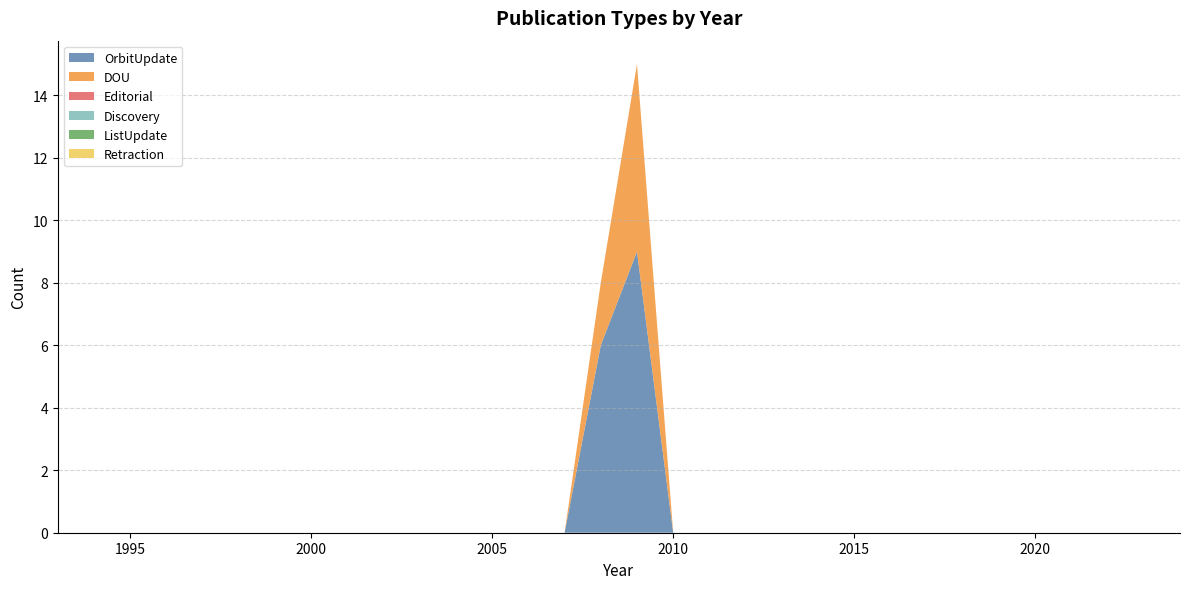

Reading left to right, transcribe all the data shown in this chart.

OrbitUpdate: 2024=0	2023=0	2022=0	2021=0	2020=0	2019=0	2018=0	2017=0	2016=0	2015=0	2014=0	2013=0	2012=0	2011=0	2010=0	2009=9	2008=6	2007=0	2006=0	2005=0	2004=0	2003=0	2002=0	2001=0	2000=0	1999=0	1998=0	1997=0	1996=0	1995=0	1994=0	1993=0
DOU: 2024=0	2023=0	2022=0	2021=0	2020=0	2019=0	2018=0	2017=0	2016=0	2015=0	2014=0	2013=0	2012=0	2011=0	2010=0	2009=6	2008=2	2007=0	2006=0	2005=0	2004=0	2003=0	2002=0	2001=0	2000=0	1999=0	1998=0	1997=0	1996=0	1995=0	1994=0	1993=0
Editorial: 2024=0	2023=0	2022=0	2021=0	2020=0	2019=0	2018=0	2017=0	2016=0	2015=0	2014=0	2013=0	2012=0	2011=0	2010=0	2009=0	2008=0	2007=0	2006=0	2005=0	2004=0	2003=0	2002=0	2001=0	2000=0	1999=0	1998=0	1997=0	1996=0	1995=0	1994=0	1993=0
Discovery: 2024=0	2023=0	2022=0	2021=0	2020=0	2019=0	2018=0	2017=0	2016=0	2015=0	2014=0	2013=0	2012=0	2011=0	2010=0	2009=0	2008=0	2007=0	2006=0	2005=0	2004=0	2003=0	2002=0	2001=0	2000=0	1999=0	1998=0	1997=0	1996=0	1995=0	1994=0	1993=0
ListUpdate: 2024=0	2023=0	2022=0	2021=0	2020=0	2019=0	2018=0	2017=0	2016=0	2015=0	2014=0	2013=0	2012=0	2011=0	2010=0	2009=0	2008=0	2007=0	2006=0	2005=0	2004=0	2003=0	2002=0	2001=0	2000=0	1999=0	1998=0	1997=0	1996=0	1995=0	1994=0	1993=0
Retraction: 2024=0	2023=0	2022=0	2021=0	2020=0	2019=0	2018=0	2017=0	2016=0	2015=0	2014=0	2013=0	2012=0	2011=0	2010=0	2009=0	2008=0	2007=0	2006=0	2005=0	2004=0	2003=0	2002=0	2001=0	2000=0	1999=0	1998=0	1997=0	1996=0	1995=0	1994=0	1993=0